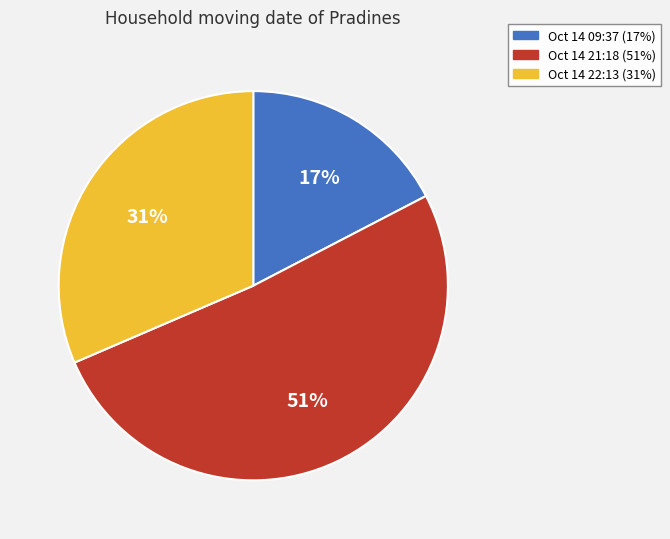

Is there any slice that represents more than half of the pie?

Yes